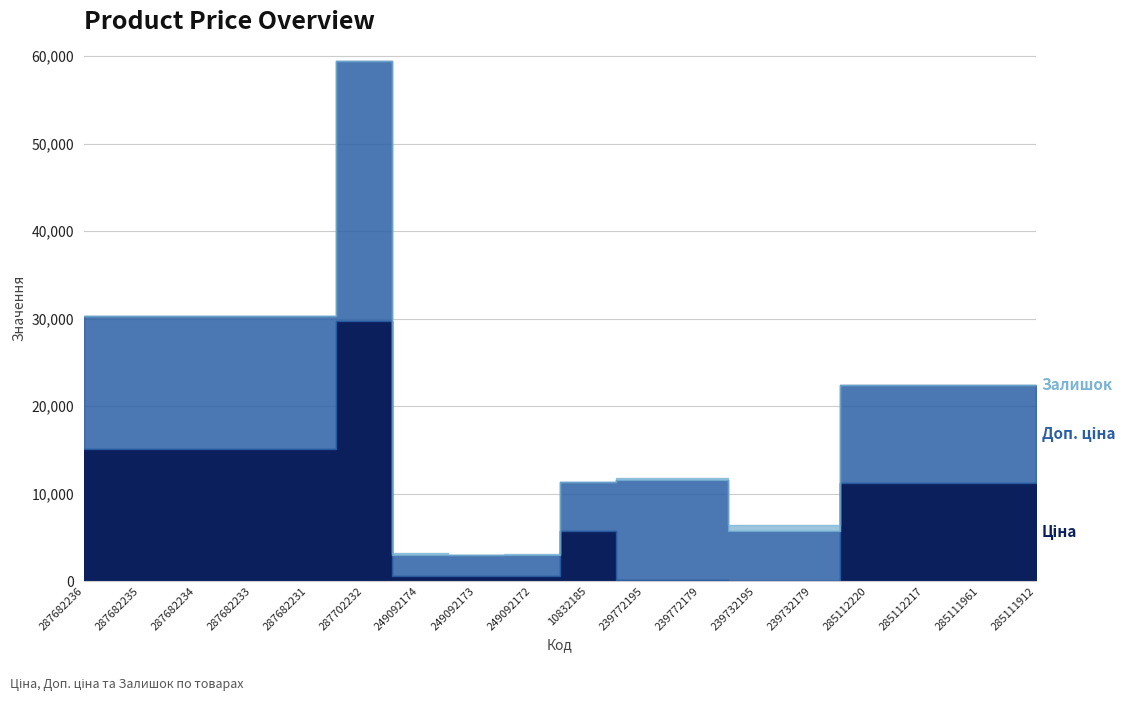

True or false: Доп. ціна and Ціна intersect in this chart.

False